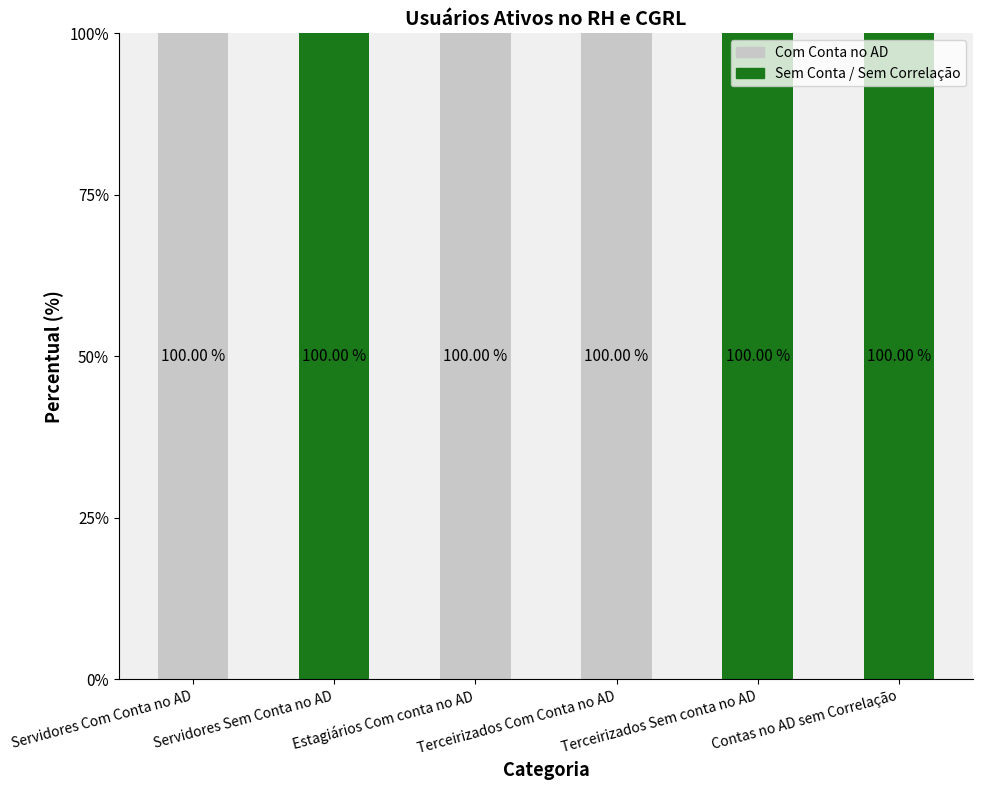

What is the sum of all Com Conta no AD values?

300